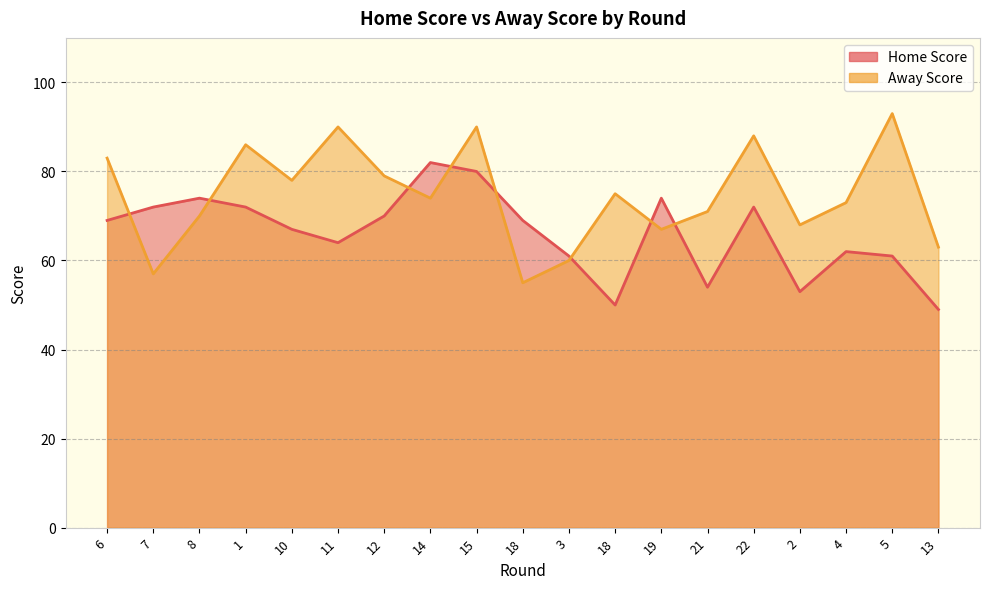

Rank the series at 10 from highest to lowest value.

Away Score, Home Score